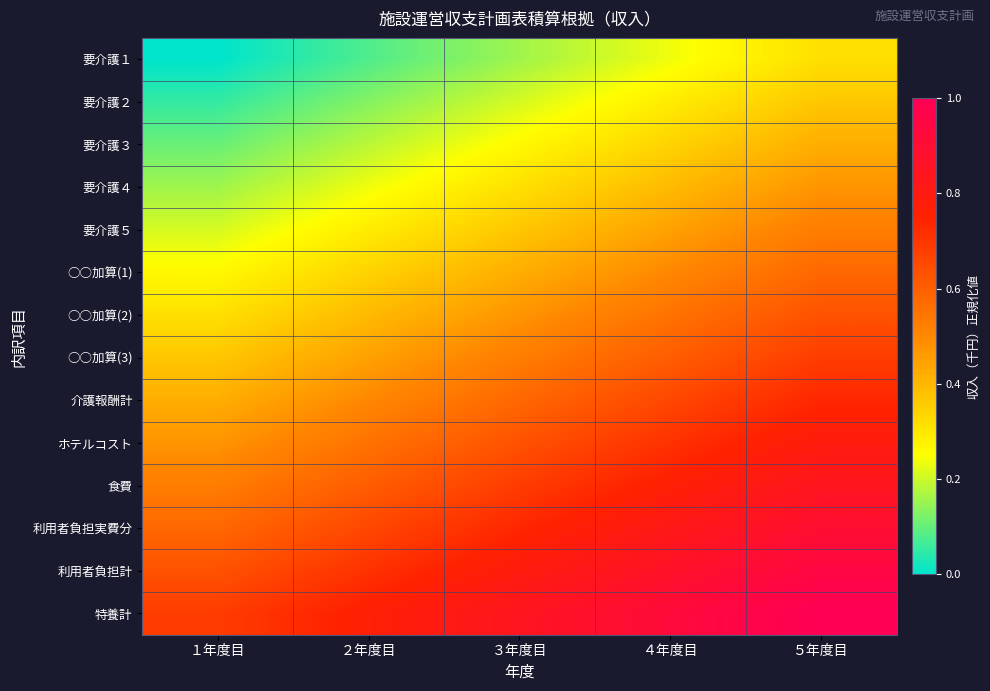

Rank the series by their maximum value, from lowest to highest.

要介護１, 要介護２, 要介護３, 要介護４, 要介護５, ○○加算(1), ○○加算(2), ○○加算(3), 介護報酬計, ホテルコスト, 食費, 利用者負担実費分, 利用者負担計, 特養計